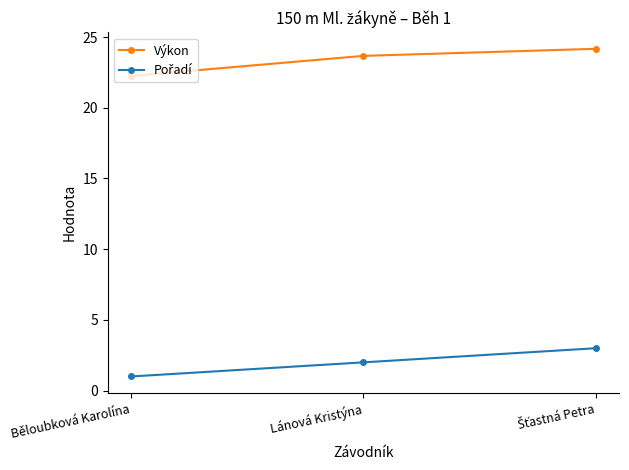

At which label does Výkon first exceed 23?

Lánová Kristýna